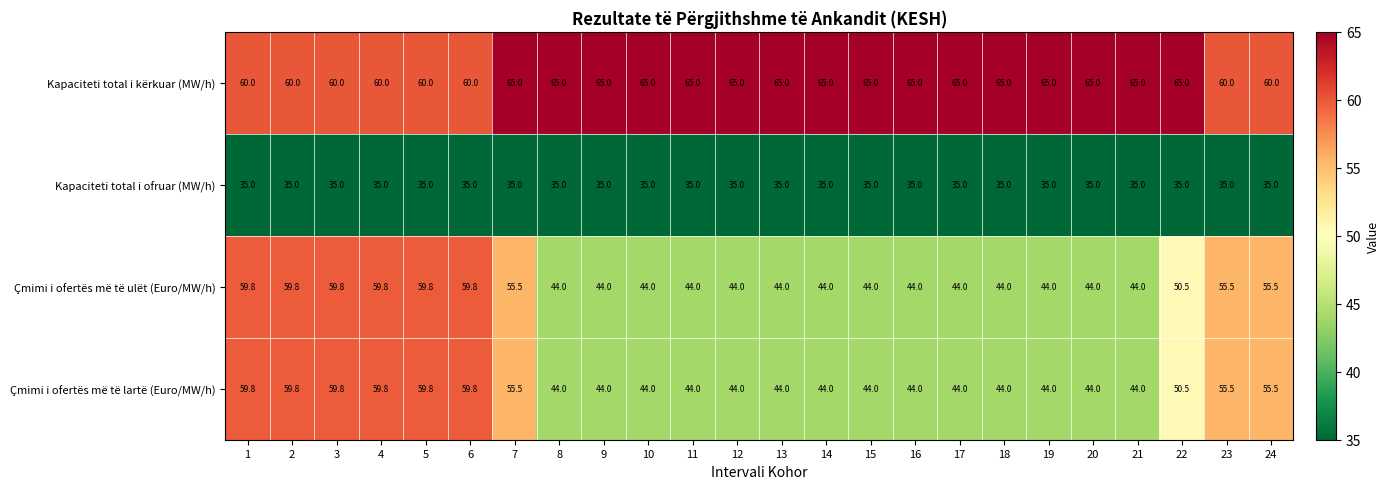

What is the difference between the maximum and second lowest values in the Çmimi i ofertës më të lartë (Euro/MW/h) series?

15.8